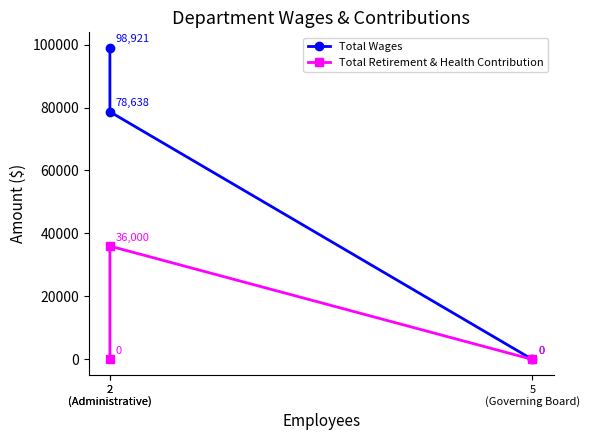

Which has a higher value, 2
(Administrative) or 2
(Administrative)?

2
(Administrative)